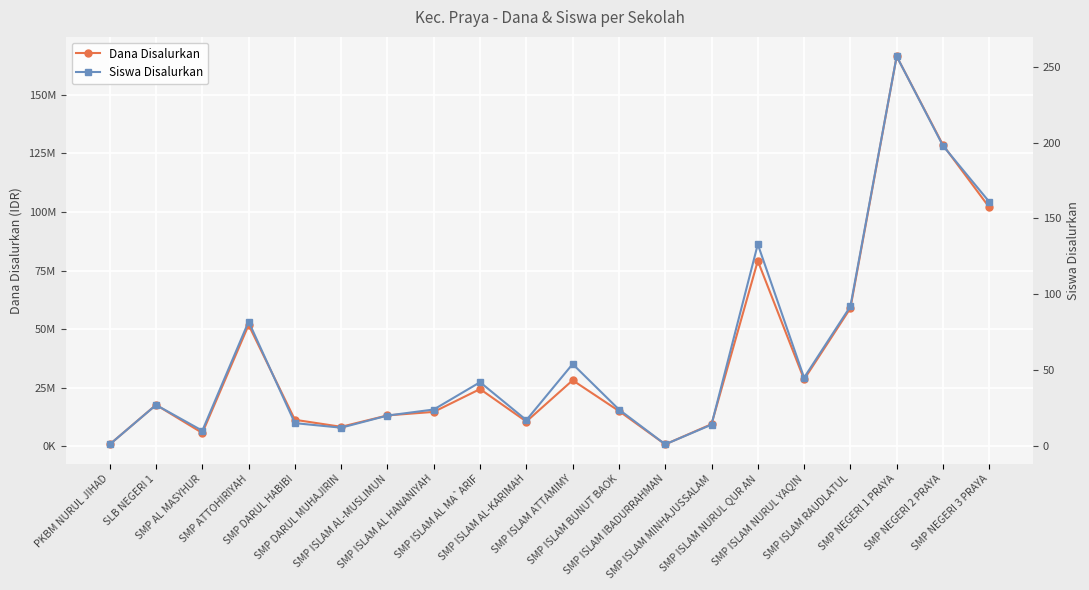

Which series has the largest range (max minus min)?

Dana Disalurkan